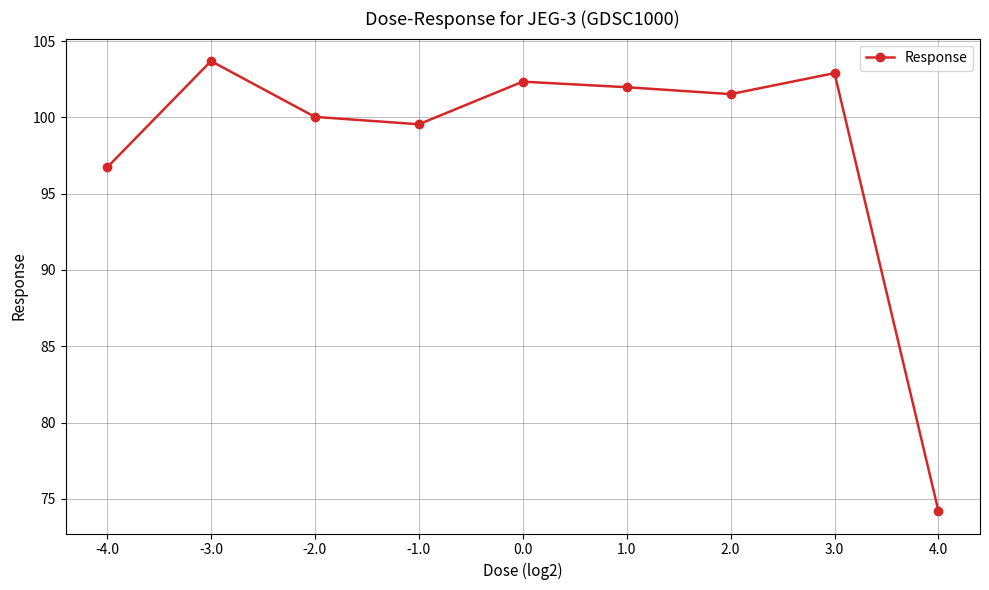

Does the chart have visible grid lines?

Yes